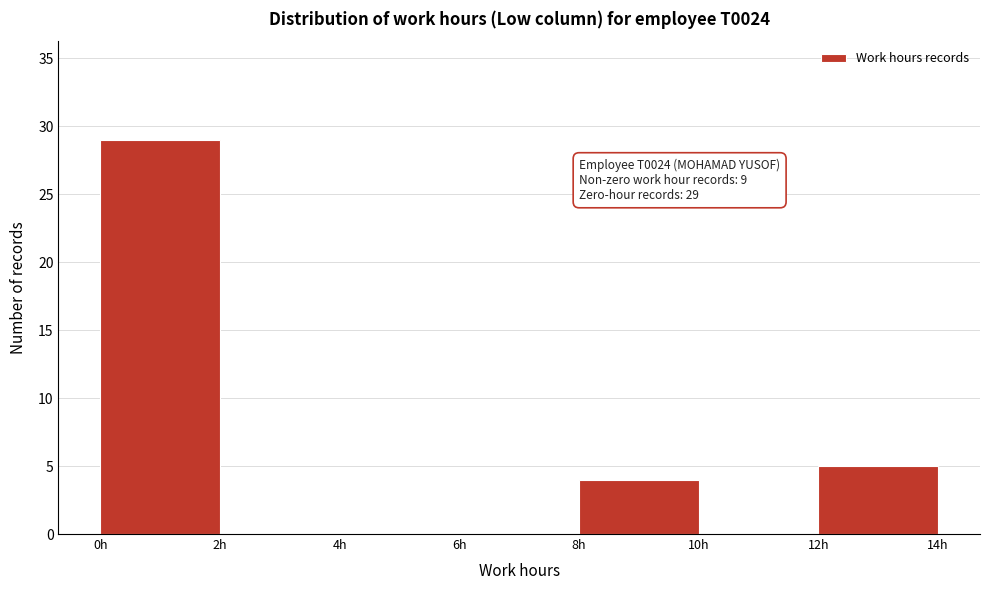

Over which range of the x-axis is the bar tallest?

0 to 2